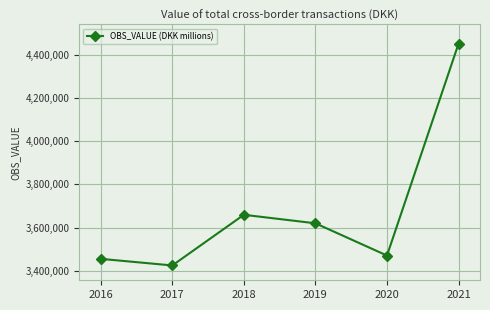

Where is the data nearest to the value 3938070?

2018